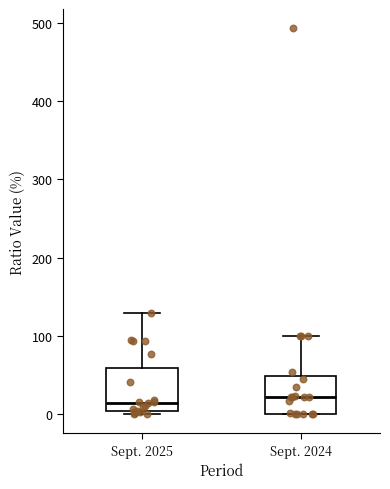

Where is the lower edge of the box for Sept. 2024 on the y-axis? The values are not printed on the chart, so give them approximately, as read against the axis.

0